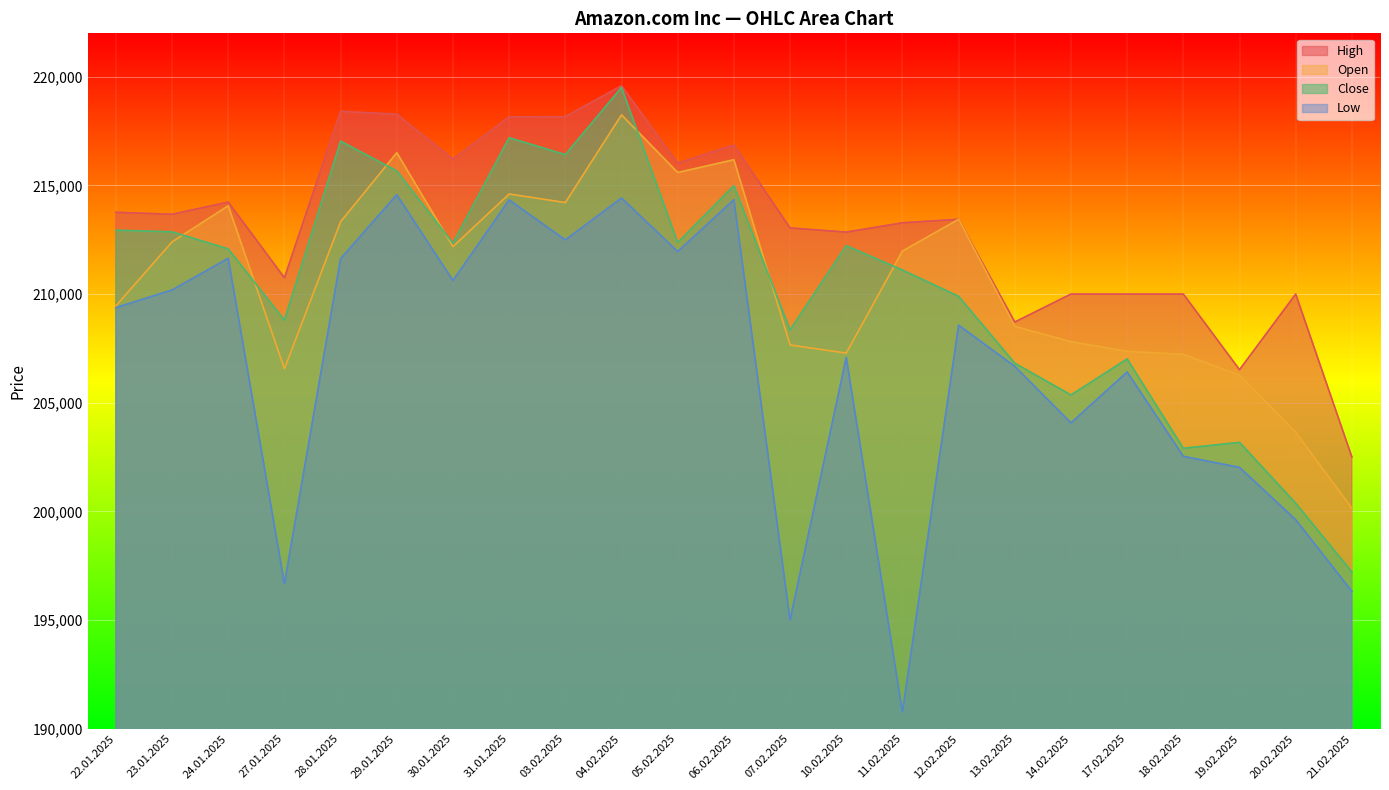

Which series has the largest total across all categories?

High